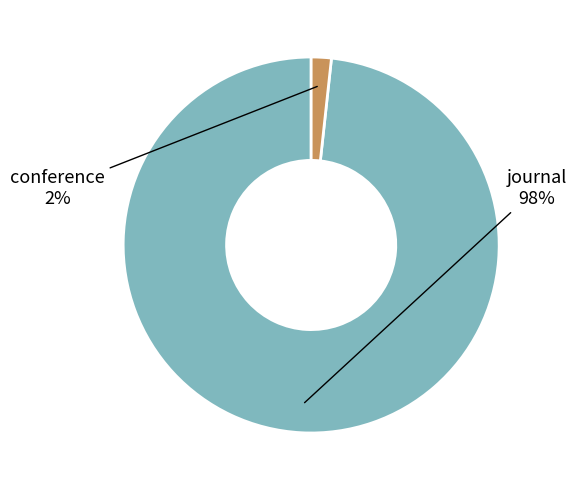

To the nearest percent, what is the average slice percentage?

50%